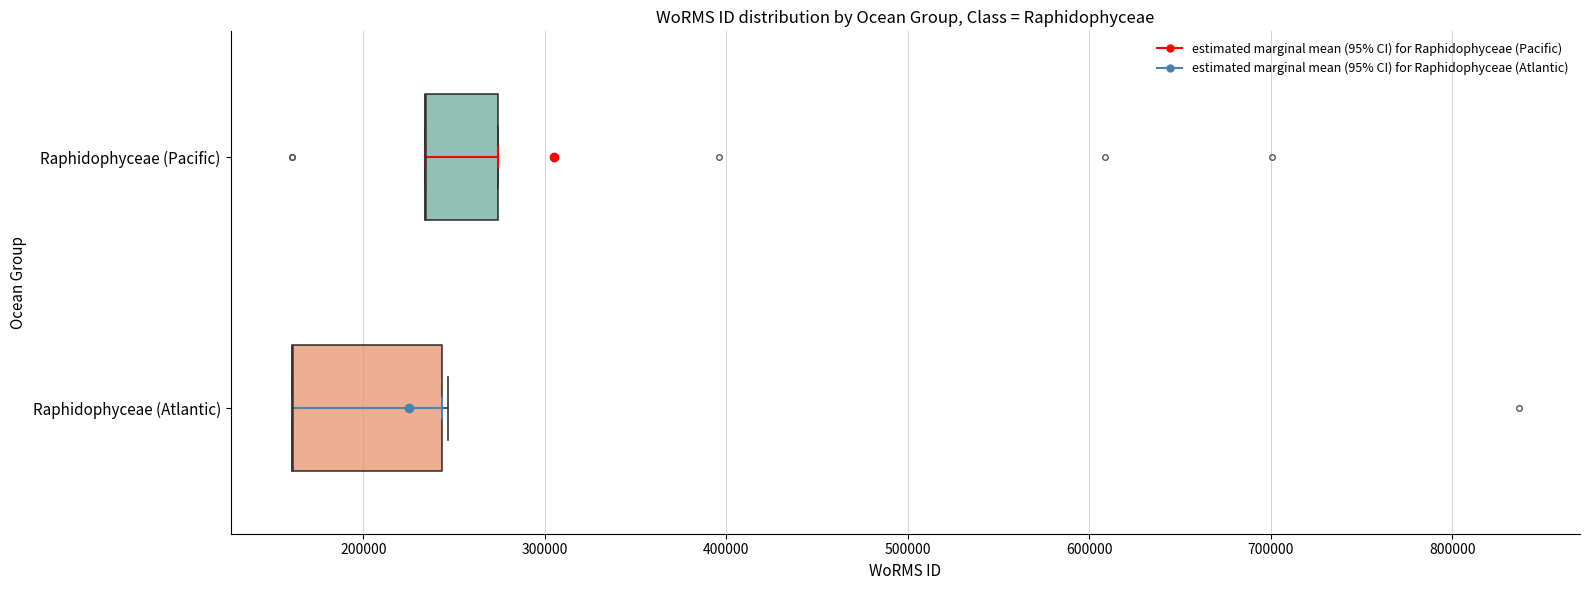

Reading bottom to top, read every box against the x-axis: the position of its median line, the range the box covers, and the ends of its whiskers. The values are not printed on the chart, so give them approximately, as read against the axis.

Raphidophyceae (Atlantic): median 160000 (drawn on the box's left edge), box 160000 to 240000, whiskers 160000 to 250000
Raphidophyceae (Pacific): median 230000 (drawn on the box's left edge), box 230000 to 270000, whiskers 230000 to 270000